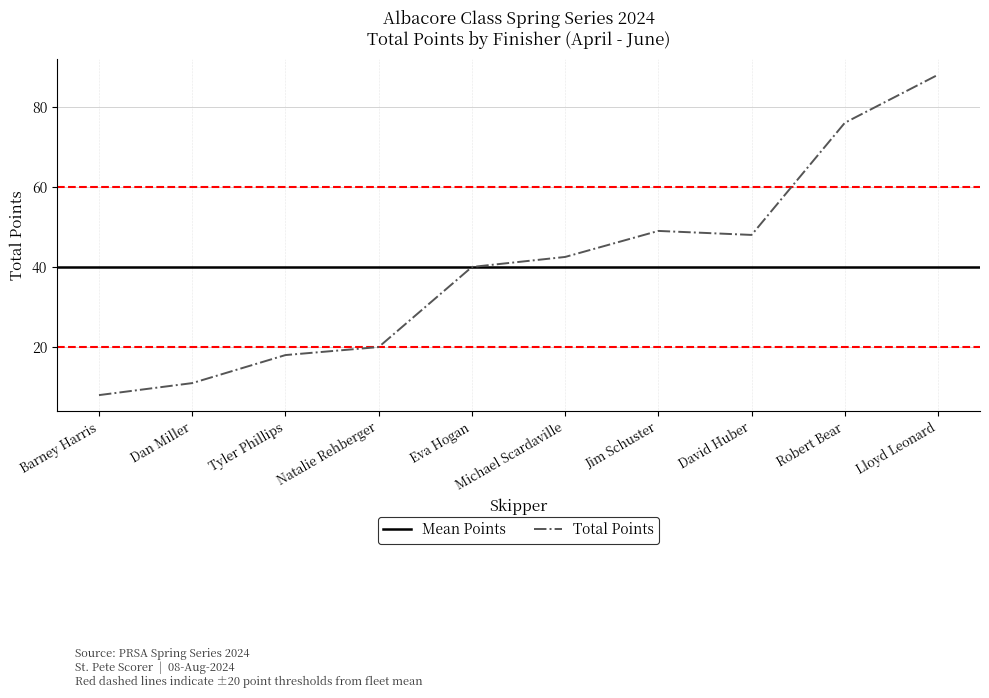

Between Dan Miller and Robert Bear, which is larger?

Robert Bear